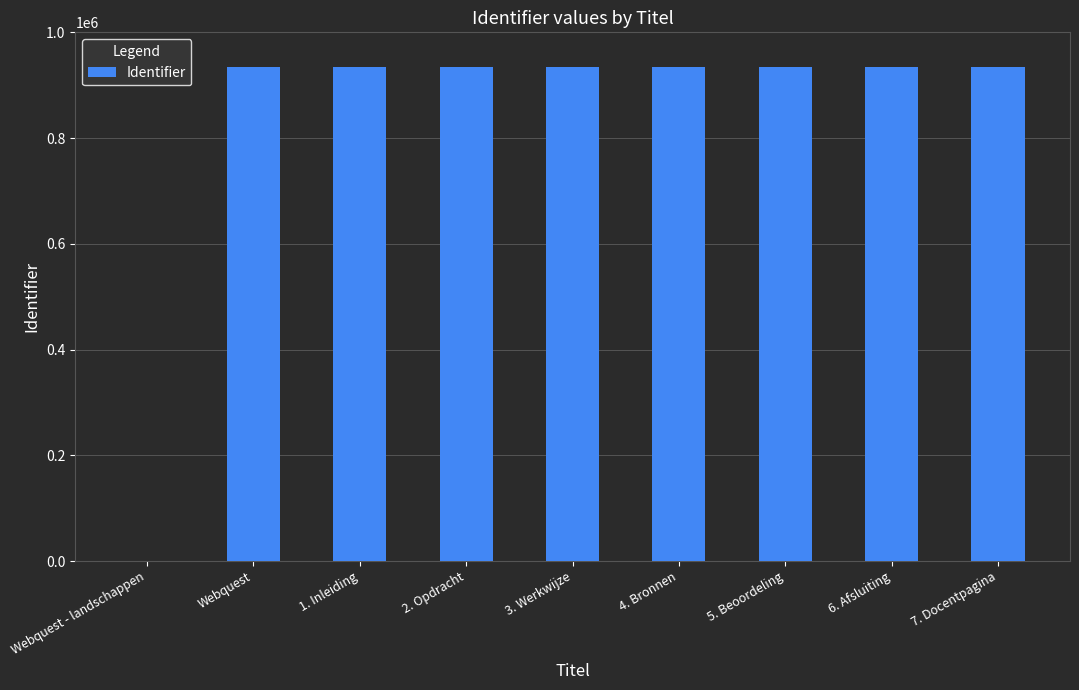

The value at 2. Opdracht is 187354. True or false?

False